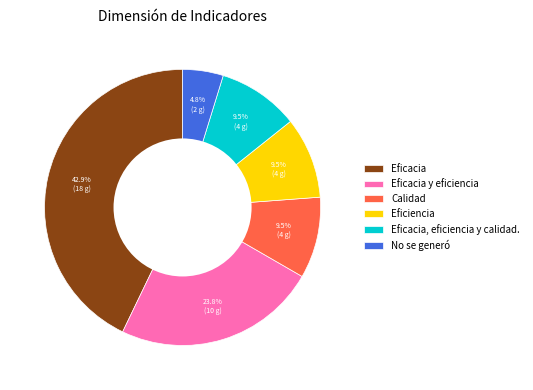

Is there any slice that represents more than half of the pie?

No